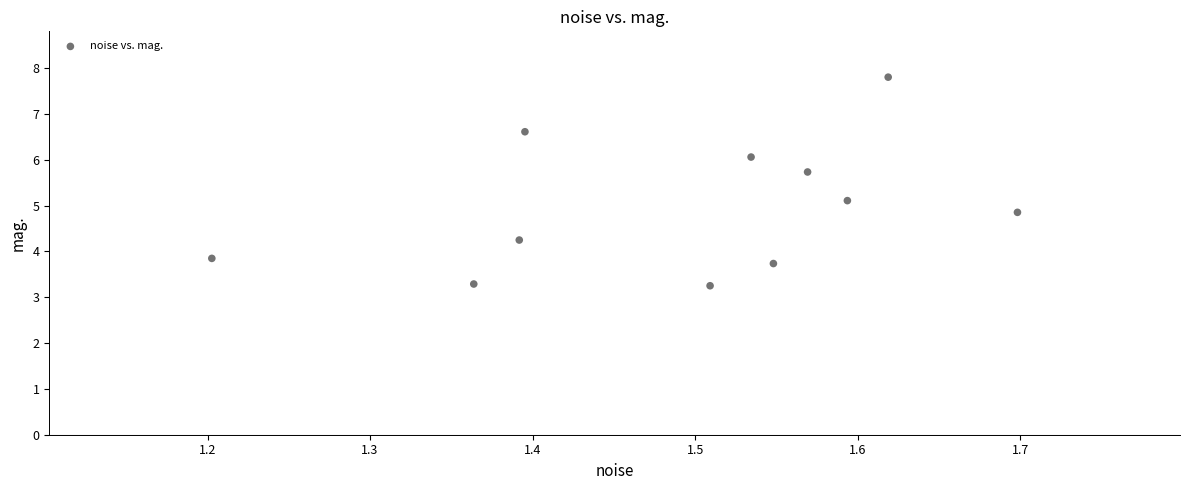

What is the average Y value?

5.0